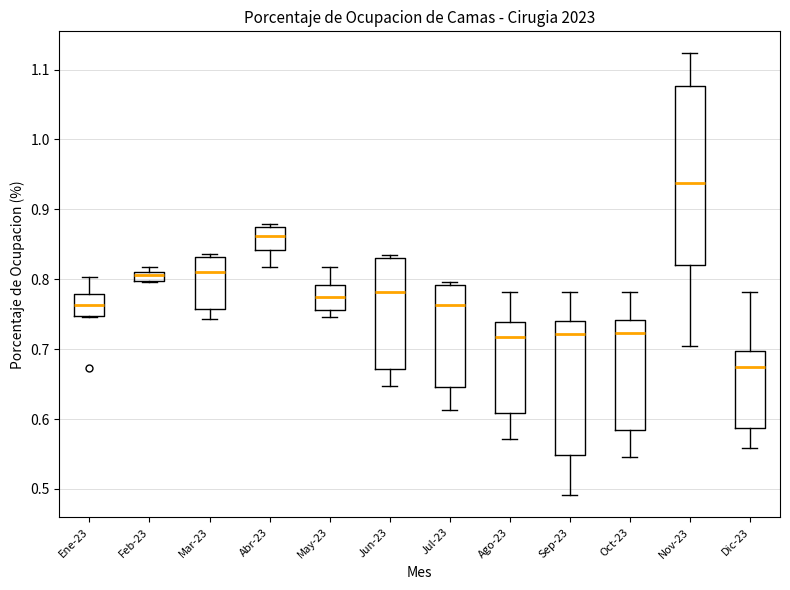

Where is the lower edge of the box for Nov-23 on the y-axis? The values are not printed on the chart, so give them approximately, as read against the axis.

0.82